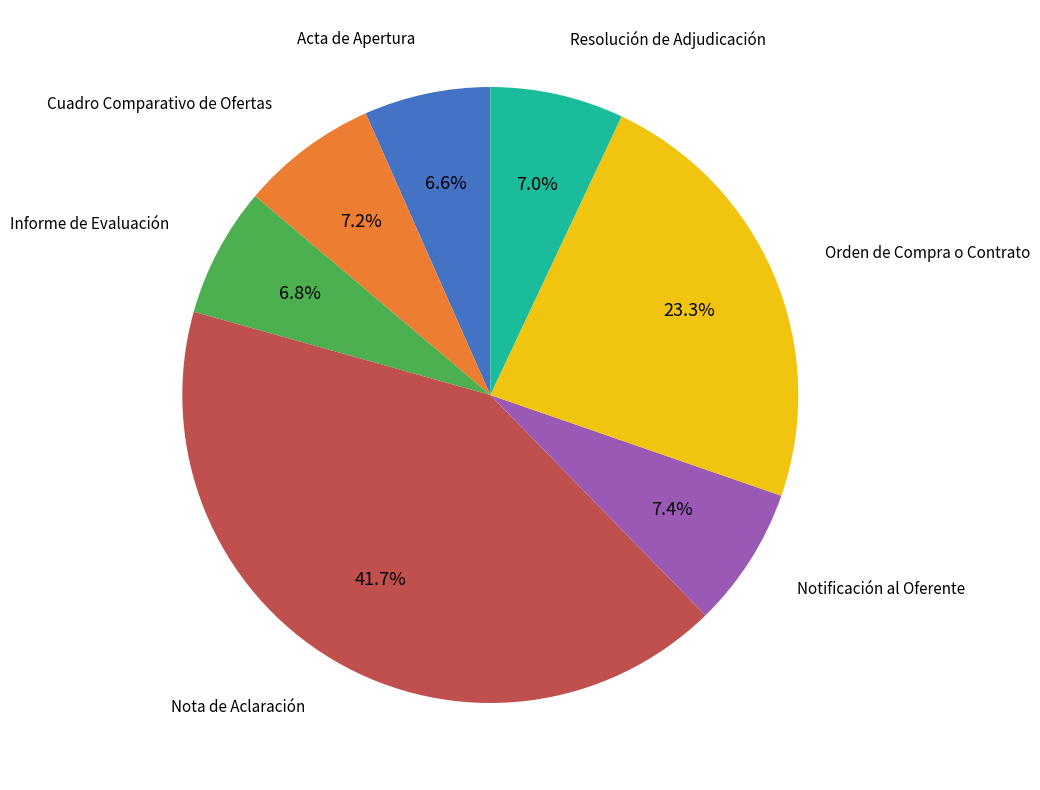

True or false: Cuadro Comparativo de Ofertas accounts for 1% of the total.

False